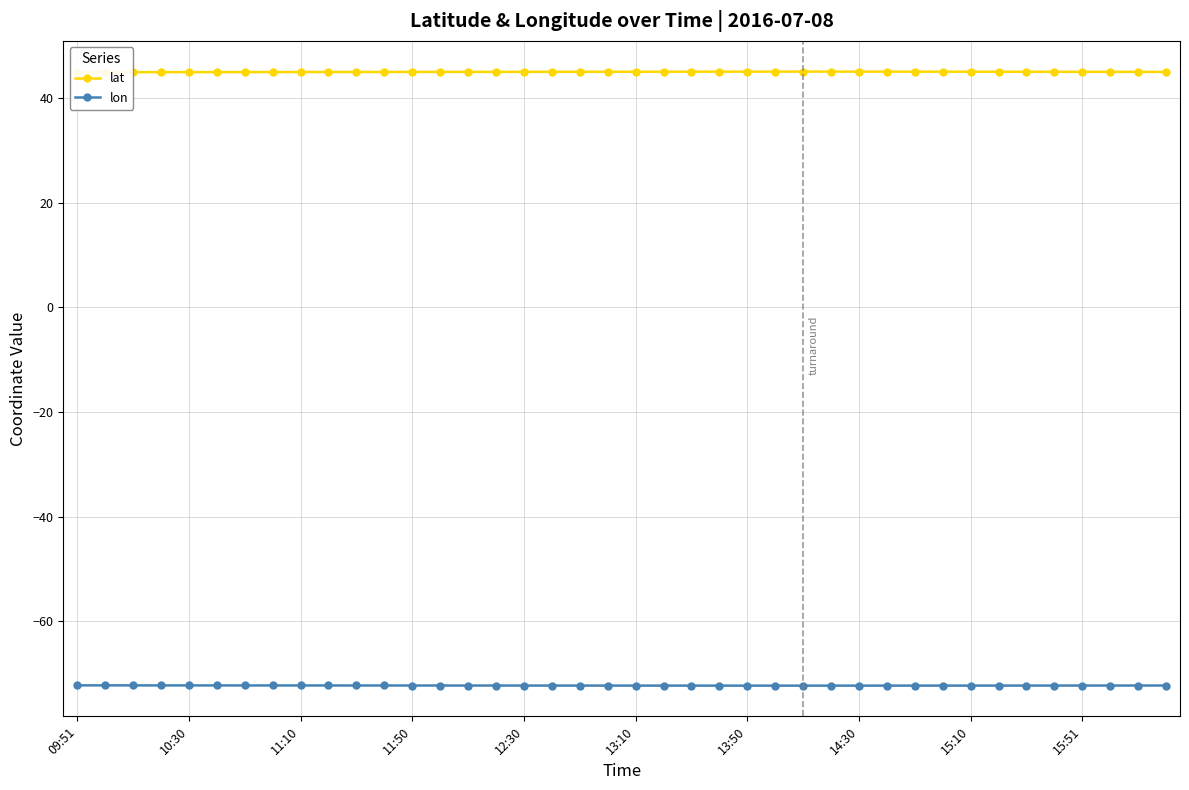

Rank the series by their average value, from lowest to highest.

lon, lat